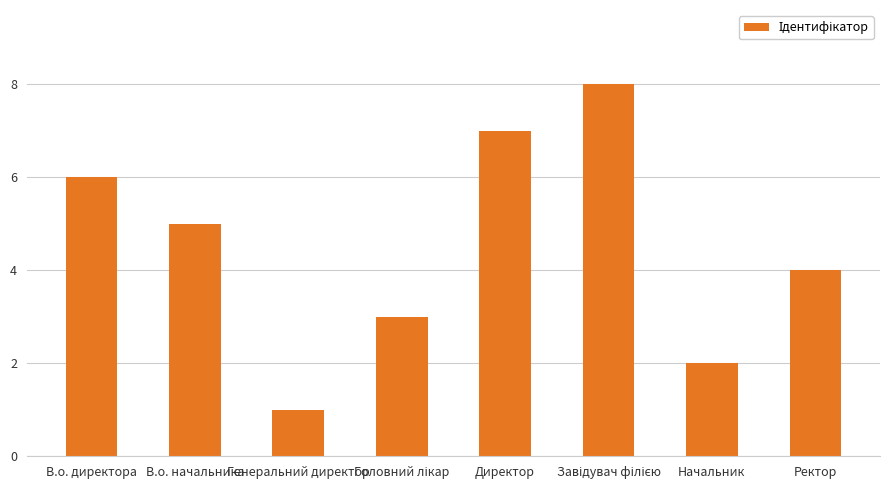

The chart shows a value of 2 at Начальник. True or false?

True